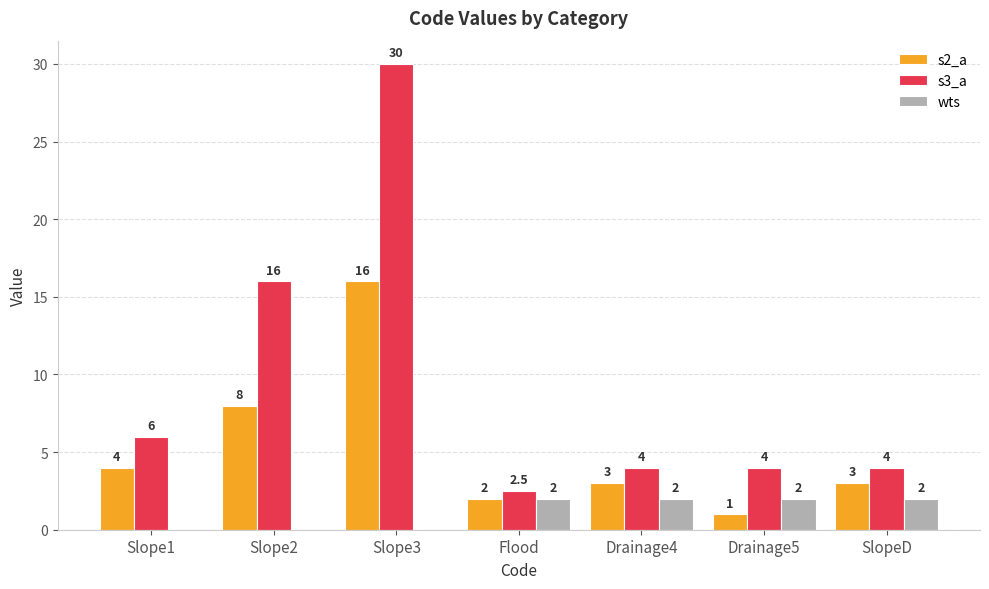

What is the difference between the s2_a values at Flood and Drainage5?

1.0